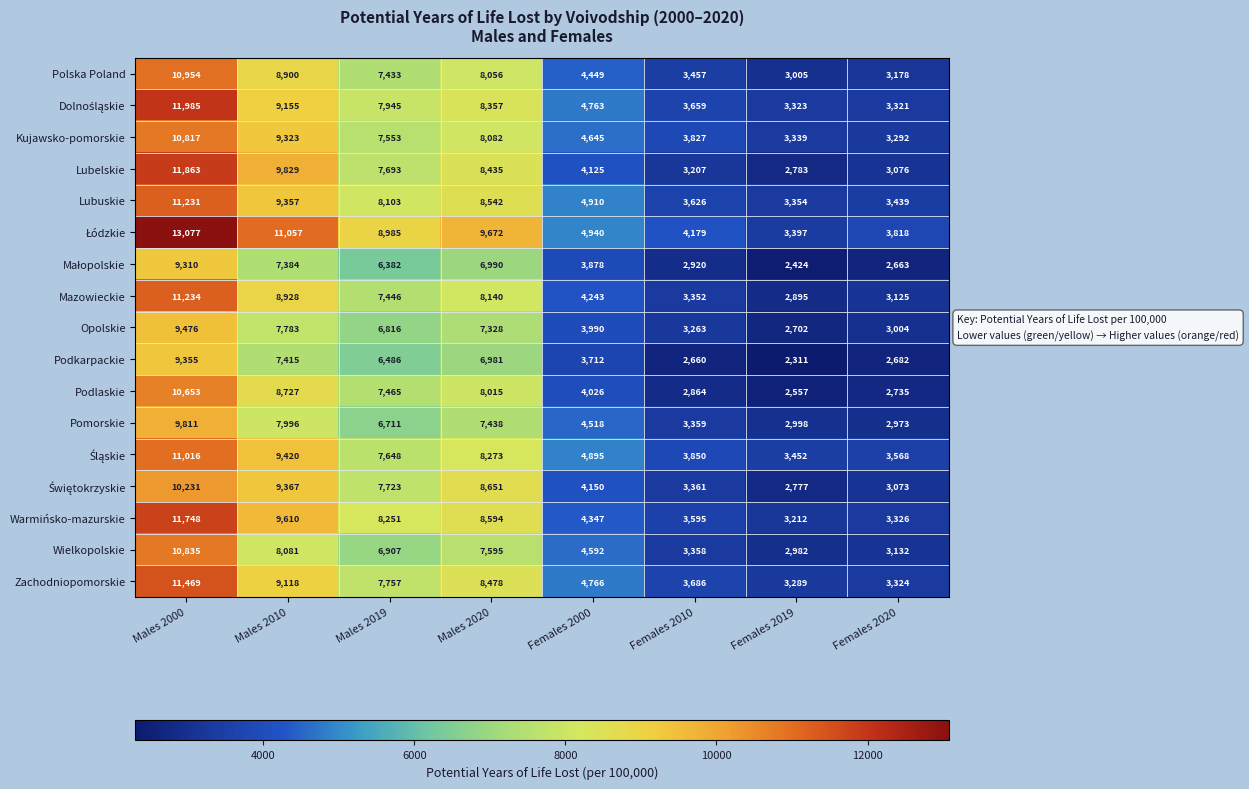

Is the value of Mazowieckie at Females 2020 greater than the value of Warmińsko-mazurskie at Females 2020?

No